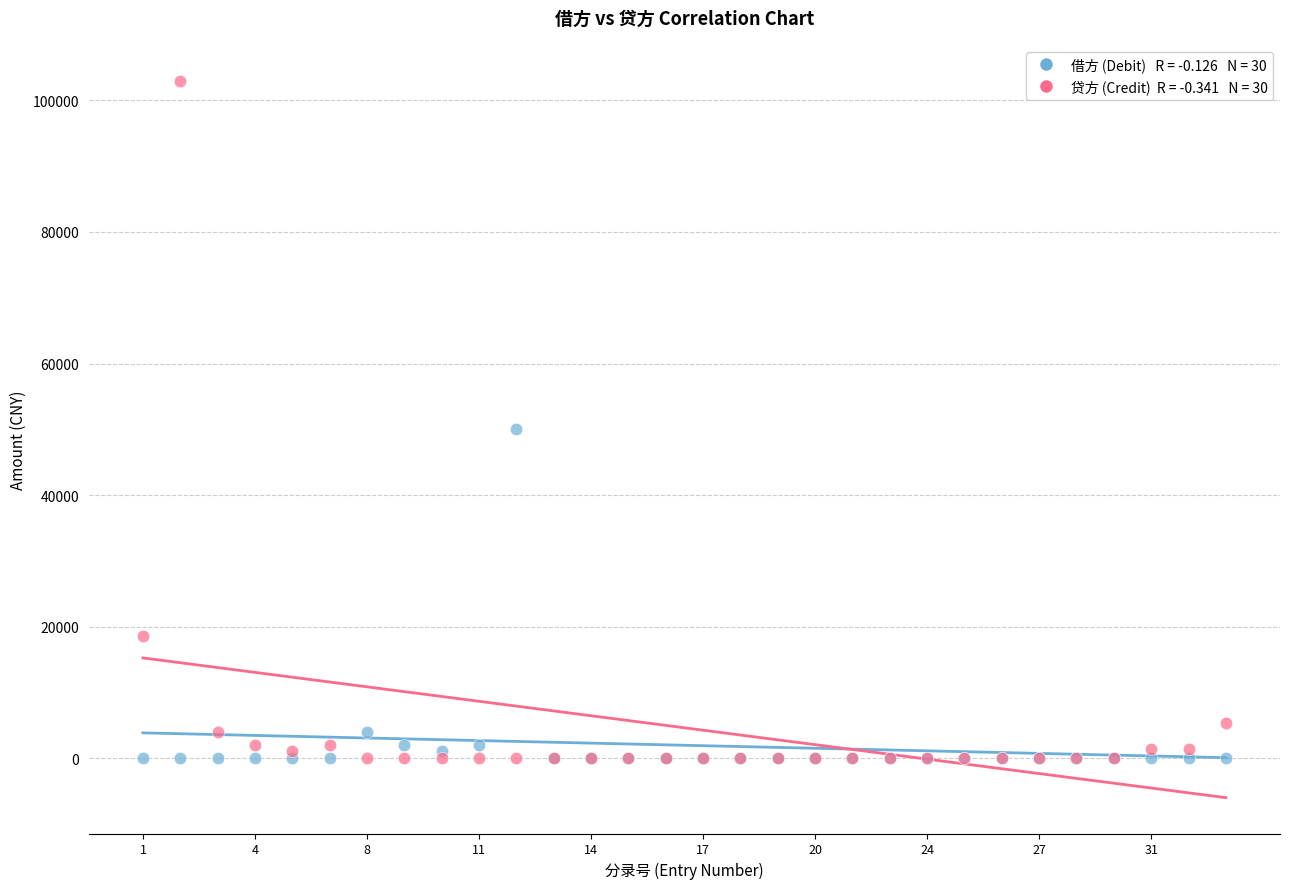

Across all series, what Y value is closest to 51499?

50000.0